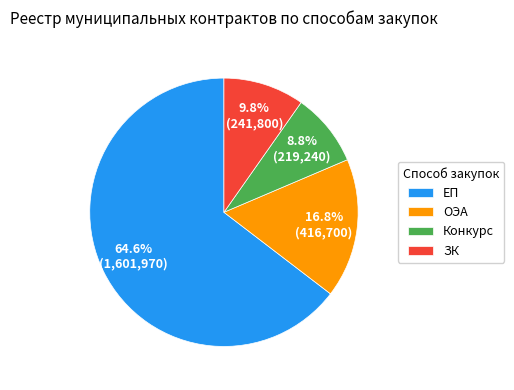

To the nearest percent, what is the difference between the largest and smallest slice percentages?

56%